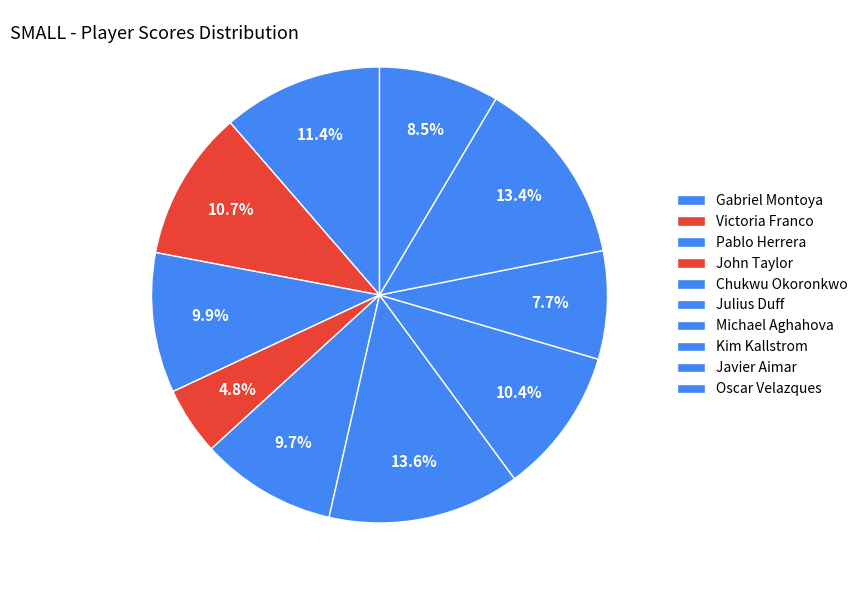

How many segments does this pie chart have?

10